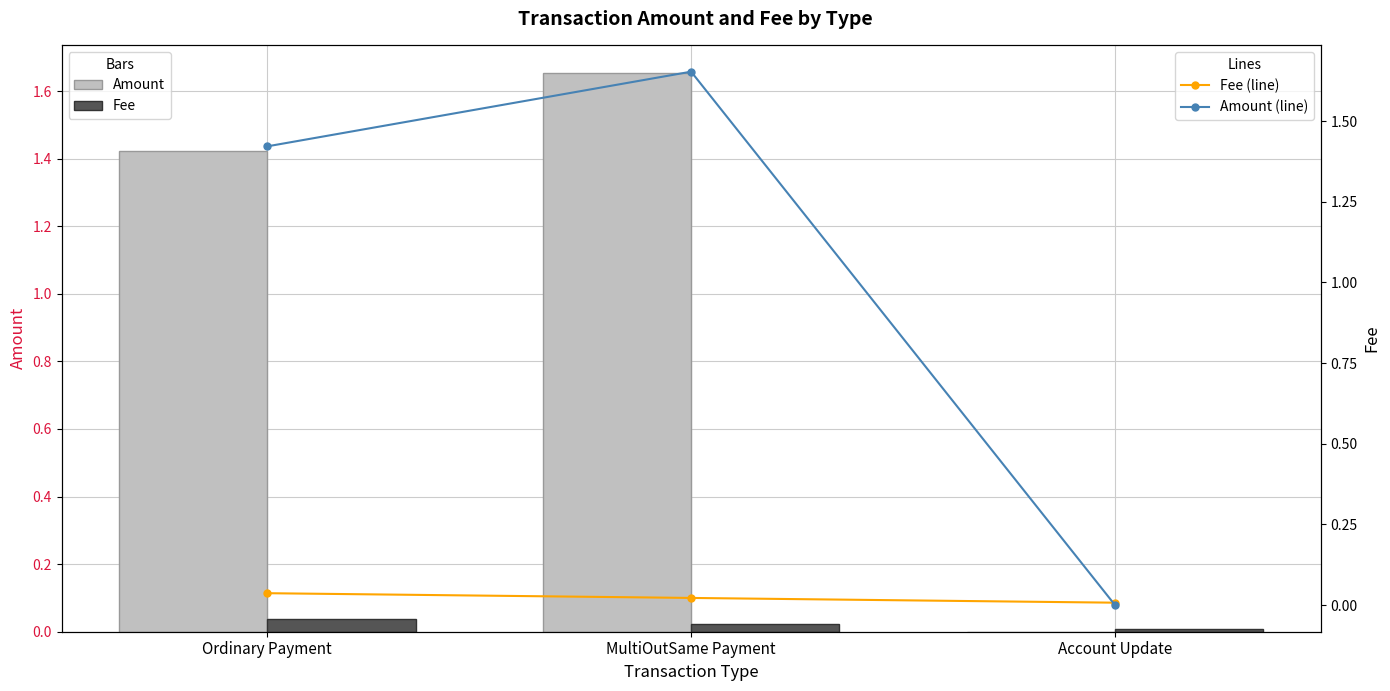

Rank the categories by Amount value from lowest to highest.

Account Update, Ordinary Payment, MultiOutSame Payment